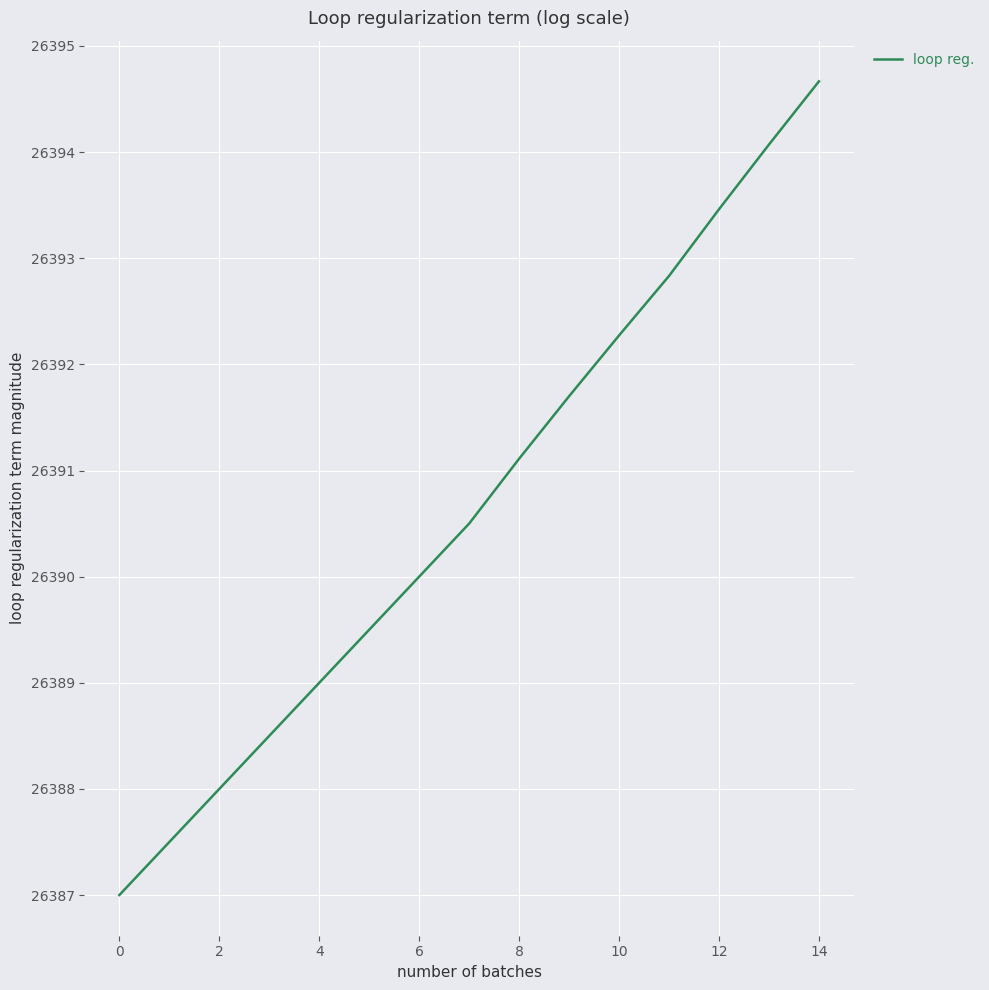

What is the minimum value shown in the chart?

26387.0